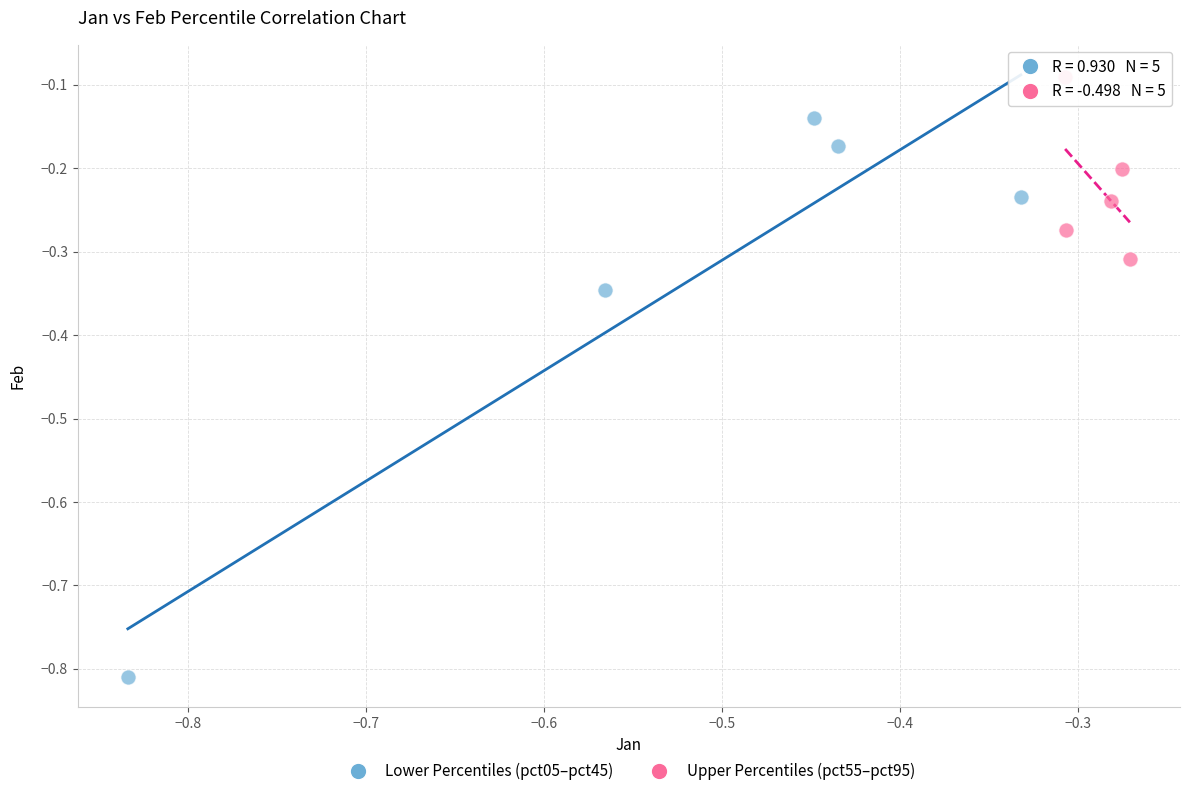

Which series has the largest Y range (max minus min)?

Lower Percentiles (pct05–pct45)